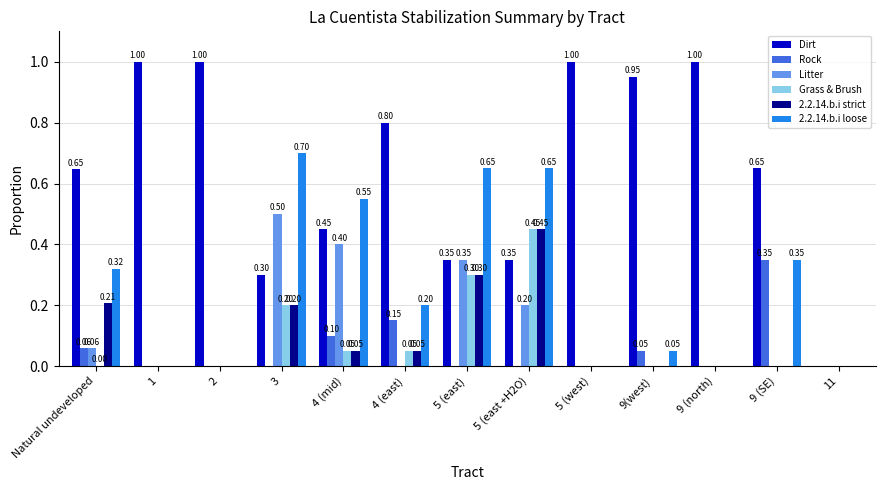

What is the sum of all 2.2.14.b.i strict values?

1.3